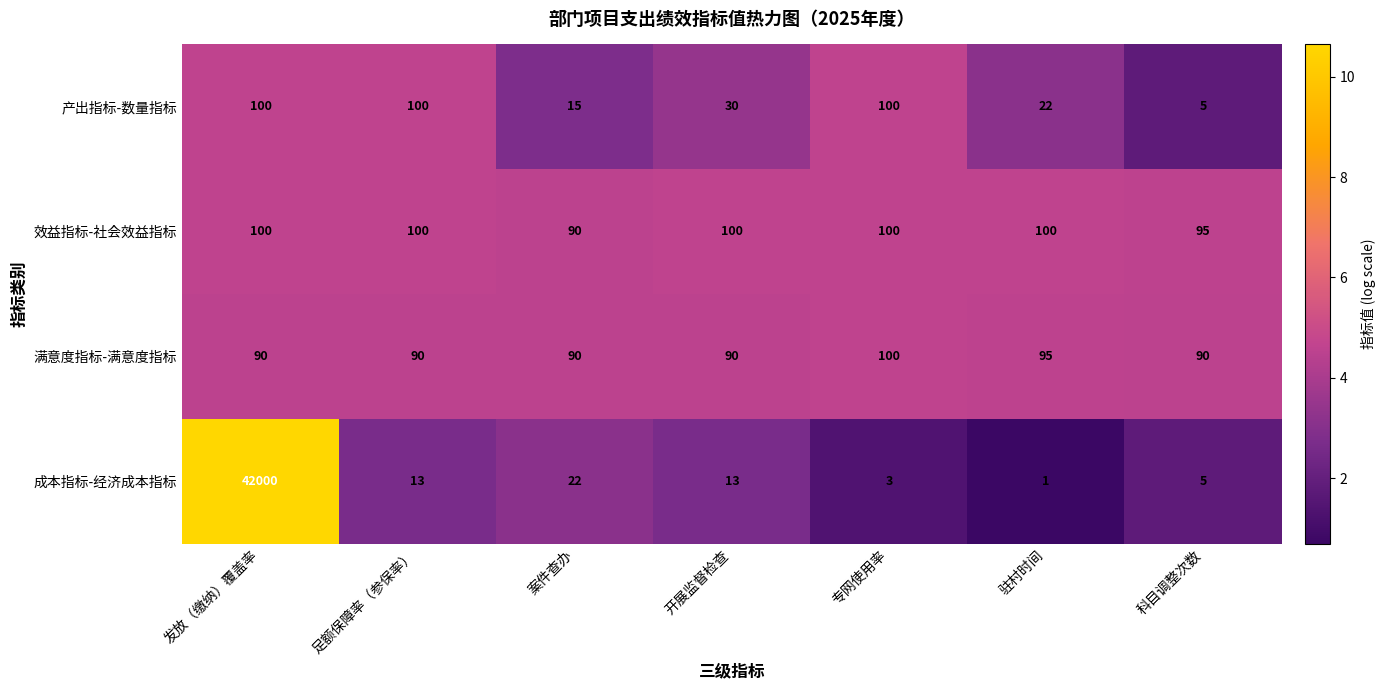

Which category has the highest value in the 满意度指标-满意度指标 series?

专网使用率